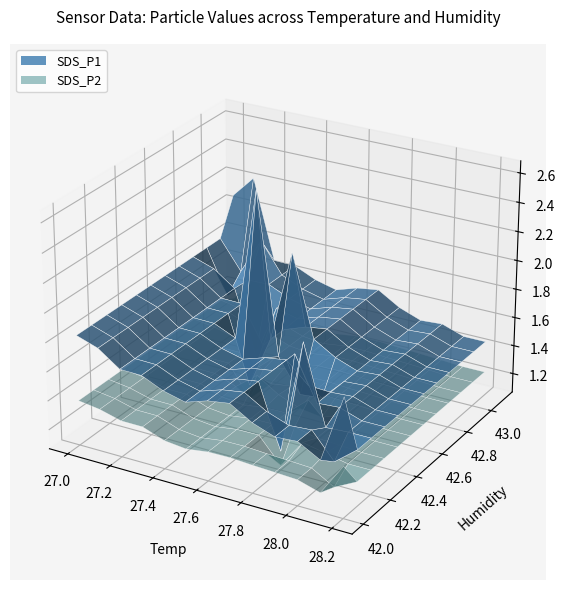

Reading left to right, list all the values displayed in this chart.

Temp: Temp=28.2	Humidity=28.1	SDS_P1=28.1	SDS_P2=28.1	4=28.1	5=28.0	6=28.0	7=28.0	8=27.9	9=27.8	10=27.8	11=27.8	12=27.8	13=27.8	14=27.8	15=27.7	16=27.7	17=27.6	18=27.6	19=27.6	20=27.6	21=27.5	22=27.5	23=27.5	24=27.4	25=27.4	26=27.4	27=27.4	28=27.3	29=27.2	30=27.2	31=27.2	32=27.1	33=27.1	34=27.1	35=27.1	36=27.1	37=27.1	38=27.0	39=27.0
Humidity: Temp=42.0	Humidity=42.0	SDS_P1=42.1	SDS_P2=42.1	4=42.1	5=42.2	6=42.2	7=42.2	8=42.2	9=42.2	10=42.3	11=42.3	12=42.4	13=42.5	14=42.5	15=42.5	16=42.5	17=42.5	18=42.5	19=42.5	20=42.6	21=42.5	22=42.7	23=42.7	24=42.6	25=42.7	26=42.7	27=42.7	28=42.8	29=42.9	30=42.9	31=43.0	32=42.9	33=42.9	34=43.0	35=43.0	36=43.1	37=43.1	38=43.1	39=43.1
SDS_P1: Temp=1.9	Humidity=1.4	SDS_P1=1.3	SDS_P2=1.5	4=1.2	5=1.6	6=1.4	7=1.4	8=2.0	9=1.2	10=1.4	11=2.1	12=1.5	13=1.2	14=1.4	15=1.2	16=1.4	17=1.6	18=1.4	19=1.6	20=2.2	21=2.6	22=1.7	23=1.4	24=1.2	25=1.4	26=1.2	27=1.6	28=1.2	29=2.0	30=1.3	31=1.9	32=1.6	33=1.4	34=1.4	35=1.9	36=2.1	37=2.4	38=2.4	39=1.8
SDS_P2: Temp=1.4	Humidity=1.2	SDS_P1=1.2	SDS_P2=1.2	4=1.1	5=1.4	6=1.2	7=1.2	8=1.3	9=1.1	10=1.2	11=1.4	12=1.4	13=1.1	14=1.3	15=1.1	16=1.3	17=1.2	18=1.3	19=1.4	20=1.3	21=1.4	22=1.3	23=1.3	24=1.1	25=1.3	26=1.1	27=1.3	28=1.1	29=1.5	30=1.2	31=1.3	32=1.5	33=1.3	34=1.3	35=1.4	36=1.4	37=1.6	38=1.3	39=1.4